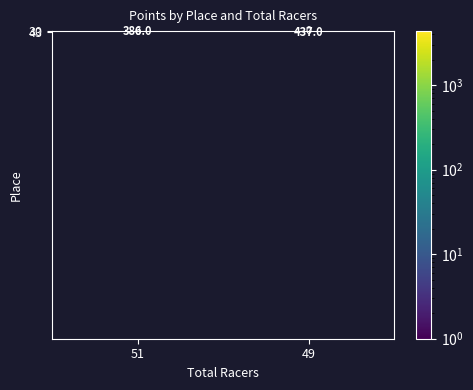

The 43 series shows 437 at 49. True or false?

True